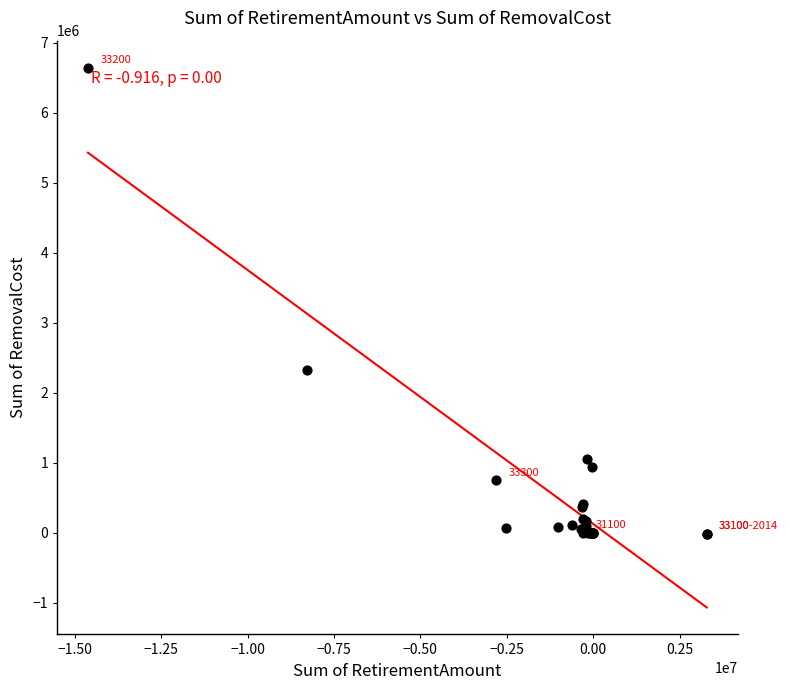

What Y value in the scatter plot is closest to 3315295?

2319845.9